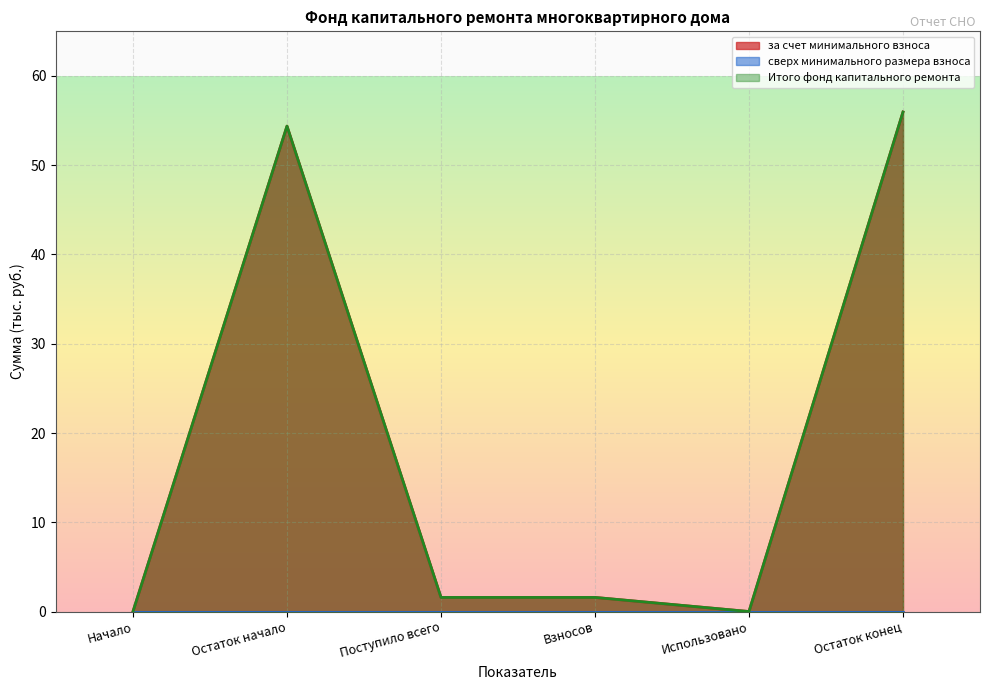

What is the greatest value displayed?

56.0